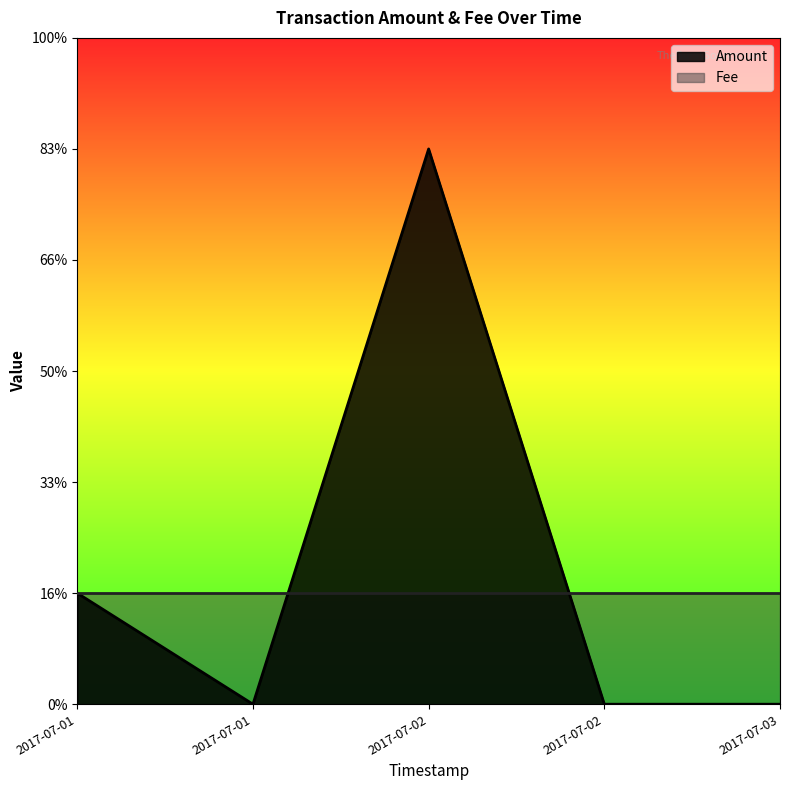

Between 2017-07-02 21:07:42 and 2017-07-03 13:10:01, which is larger?

2017-07-02 21:07:42